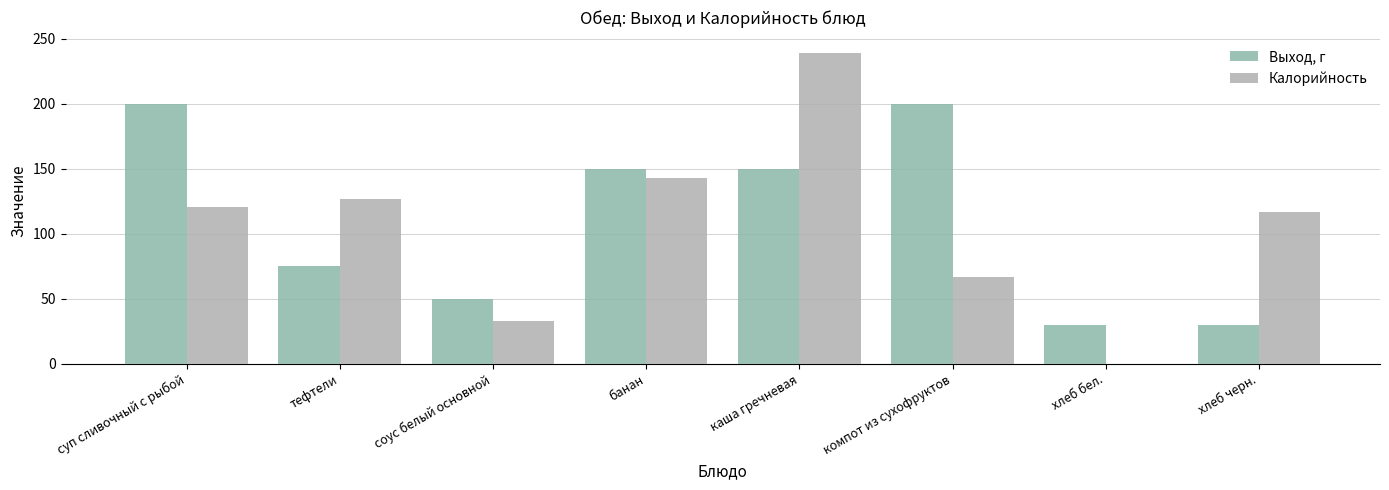

What is the spread (max minus min) of values at суп сливочный с рыбой?

79